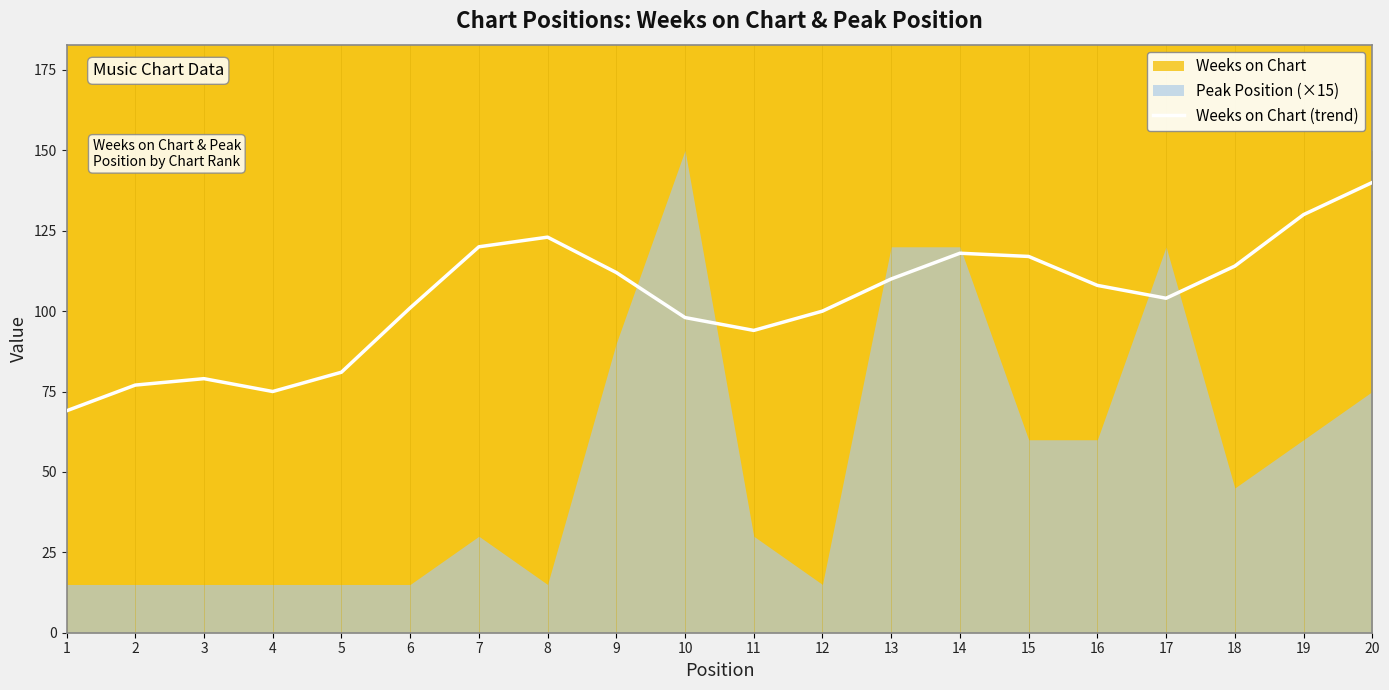

Rank the categories by value from lowest to highest.

1, 4, 2, 3, 5, 11, 10, 12, 6, 17, 16, 13, 9, 18, 15, 14, 7, 8, 19, 20